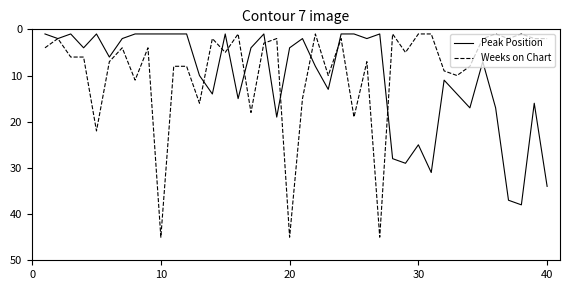

Is this an area chart (filled region under the line)?

No